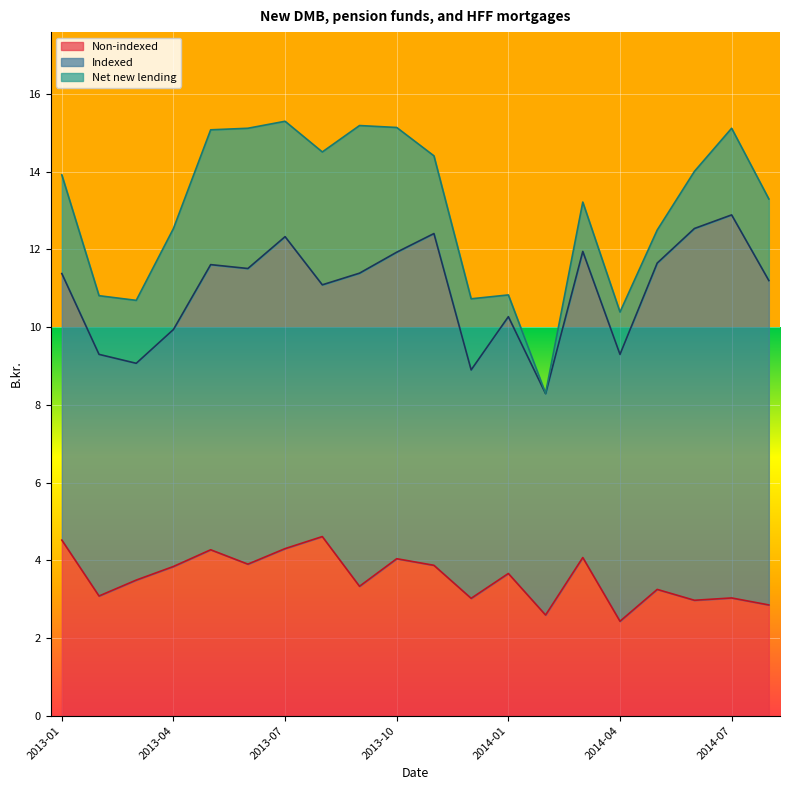

Reading left to right, extract all data points from this chart.

Non-indexed: 4.5	3.1	3.5	3.8	4.3	3.9	4.3	4.6	3.3	4.0	3.9	3.0	3.7	2.6	4.1	2.4	3.2	3.0	3.0	2.9
Indexed: 6.9	6.2	5.6	6.1	7.3	7.6	8.0	6.5	8.1	7.9	8.5	5.9	6.6	5.7	7.9	6.9	8.4	9.6	9.9	8.3
Net new lending: 2.5	1.5	1.6	2.6	3.5	3.6	3.0	3.4	3.8	3.2	2.0	1.8	0.6	0.0	1.3	1.1	0.8	1.5	2.2	2.1